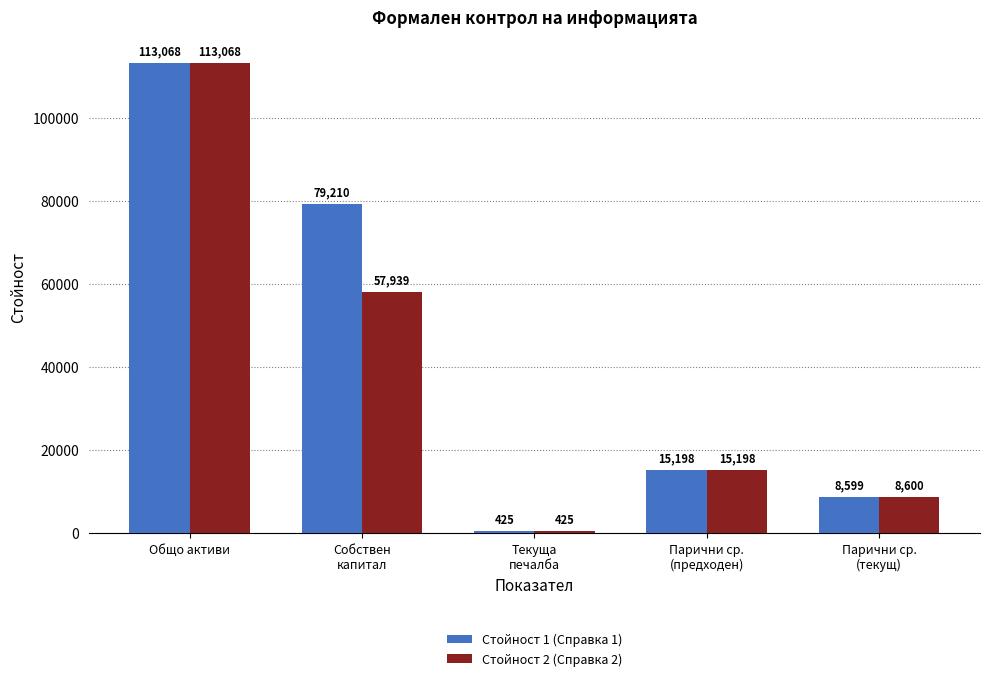

What is the minimum value shown in the chart?

425